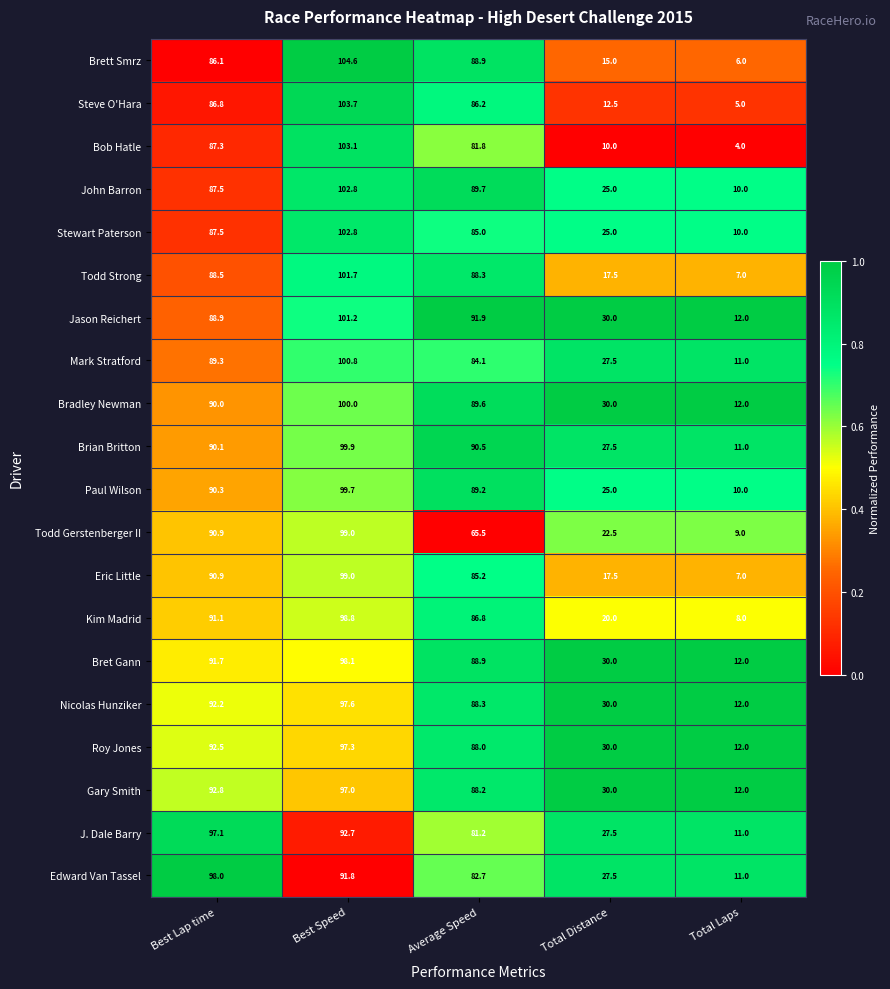

At which category does the chart reach its minimum across all series?

Total Laps